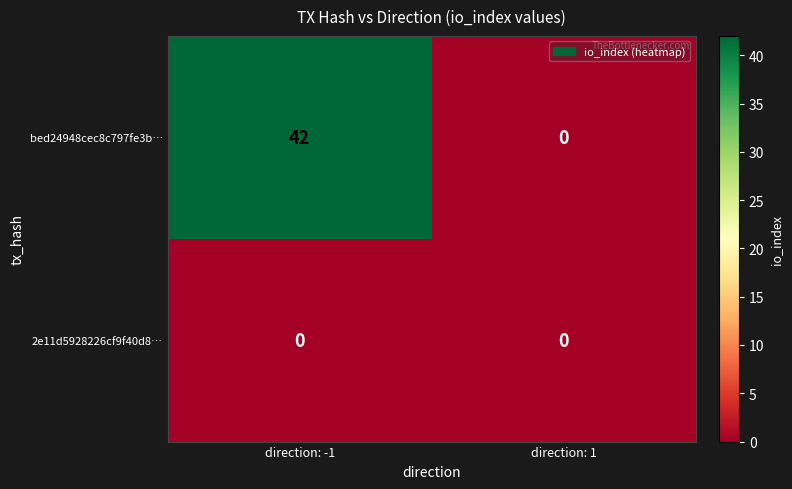

What is the greatest value displayed?

42